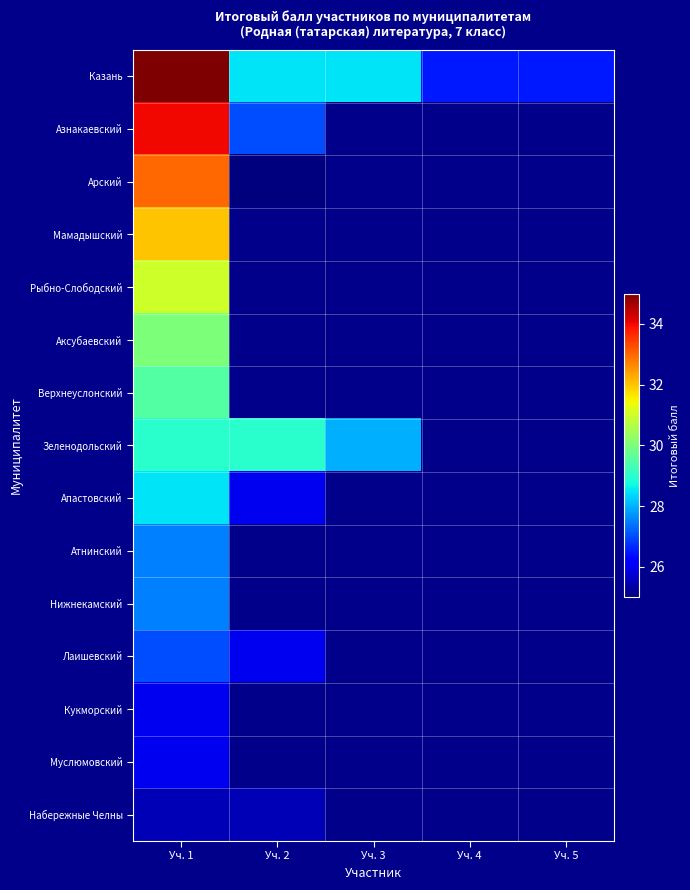

At which label is Лаишевский closest to 26?

Уч. 2